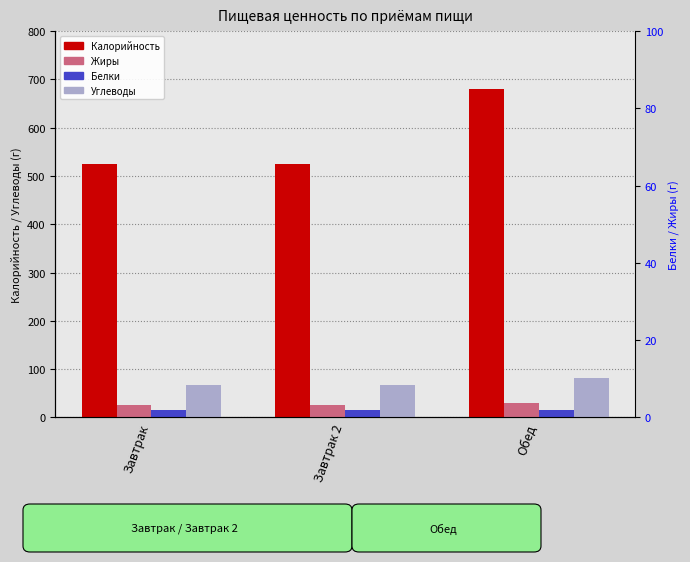

Where does the Жиры series first go above 15?

Завтрак